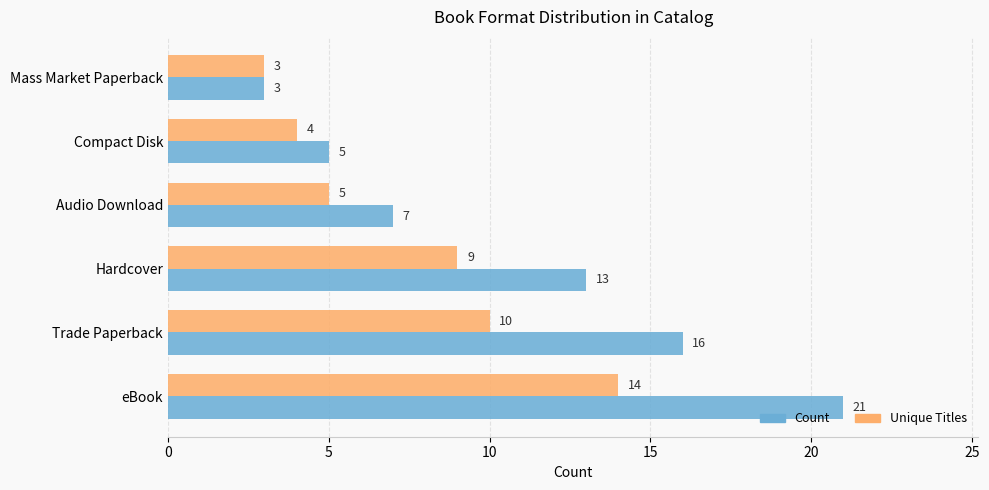

What is the smallest value displayed?

3